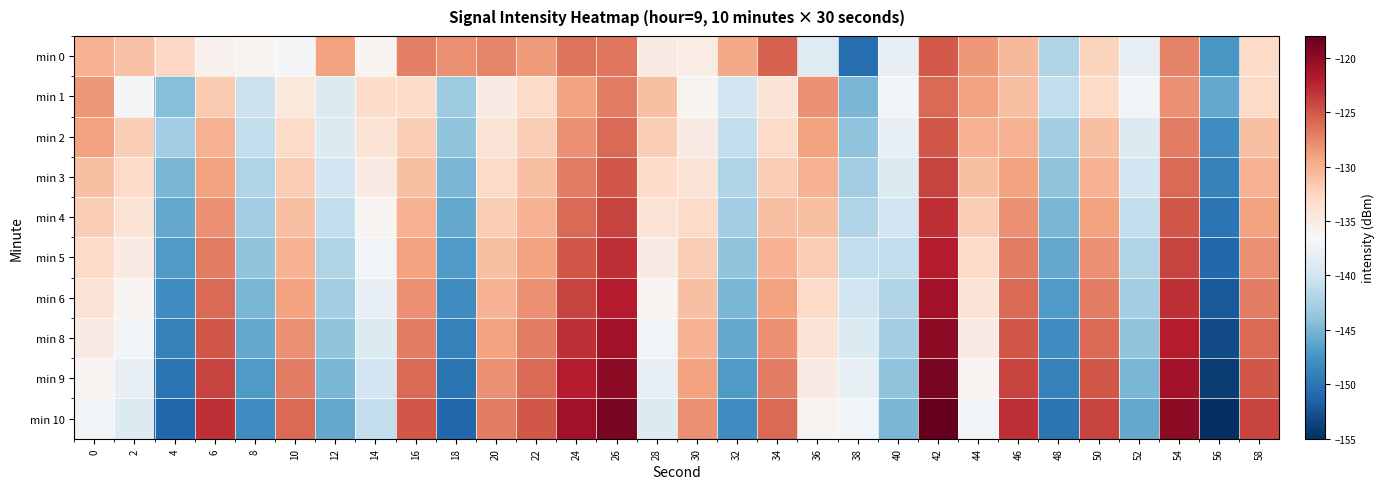

Reading left to right, what are all the values shown in this chart?

min 0: 0=-130.0	2=-131.1	4=-132.7	6=-135.7	8=-135.9	10=-136.7	12=-129.0	14=-136.0	16=-127.2	18=-128.1	20=-127.4	22=-128.7	24=-126.4	26=-126.6	28=-135.1	30=-135.2	32=-129.6	34=-125.6	36=-138.8	38=-150.5	40=-138.0	42=-125.2	44=-128.4	46=-130.5	48=-142.1	50=-132.4	52=-138.0	54=-127.3	56=-147.3	58=-133.0
min 1: 0=-128.5	2=-136.9	4=-144.3	6=-131.6	8=-140.5	10=-134.5	12=-139.0	14=-133.1	16=-133.1	18=-143.1	20=-135.0	22=-133.0	24=-129.0	26=-127.0	28=-131.0	30=-136.0	32=-140.0	34=-134.0	36=-128.0	38=-145.0	40=-137.0	42=-126.0	44=-129.0	46=-131.0	48=-141.0	50=-133.0	52=-137.0	54=-128.0	56=-146.0	58=-133.0
min 2: 0=-129.0	2=-132.0	4=-143.0	6=-130.0	8=-141.0	10=-133.0	12=-139.0	14=-134.0	16=-132.0	18=-144.0	20=-134.0	22=-132.0	24=-128.0	26=-126.0	28=-132.0	30=-135.0	32=-141.0	34=-133.0	36=-129.0	38=-144.0	40=-138.0	42=-125.0	44=-130.0	46=-130.0	48=-143.0	50=-131.0	52=-139.0	54=-127.0	56=-148.0	58=-131.0
min 3: 0=-131.0	2=-133.0	4=-145.0	6=-129.0	8=-142.0	10=-132.0	12=-140.0	14=-135.0	16=-131.0	18=-145.0	20=-133.0	22=-131.0	24=-127.0	26=-125.0	28=-133.0	30=-134.0	32=-142.0	34=-132.0	36=-130.0	38=-143.0	40=-139.0	42=-124.0	44=-131.0	46=-129.0	48=-144.0	50=-130.0	52=-140.0	54=-126.0	56=-149.0	58=-130.0
min 4: 0=-132.0	2=-134.0	4=-146.0	6=-128.0	8=-143.0	10=-131.0	12=-141.0	14=-136.0	16=-130.0	18=-146.0	20=-132.0	22=-130.0	24=-126.0	26=-124.0	28=-134.0	30=-133.0	32=-143.0	34=-131.0	36=-131.0	38=-142.0	40=-140.0	42=-123.0	44=-132.0	46=-128.0	48=-145.0	50=-129.0	52=-141.0	54=-125.0	56=-150.0	58=-129.0
min 5: 0=-133.0	2=-135.0	4=-147.0	6=-127.0	8=-144.0	10=-130.0	12=-142.0	14=-137.0	16=-129.0	18=-147.0	20=-131.0	22=-129.0	24=-125.0	26=-123.0	28=-135.0	30=-132.0	32=-144.0	34=-130.0	36=-132.0	38=-141.0	40=-141.0	42=-122.0	44=-133.0	46=-127.0	48=-146.0	50=-128.0	52=-142.0	54=-124.0	56=-151.0	58=-128.0
min 6: 0=-134.0	2=-136.0	4=-148.0	6=-126.0	8=-145.0	10=-129.0	12=-143.0	14=-138.0	16=-128.0	18=-148.0	20=-130.0	22=-128.0	24=-124.0	26=-122.0	28=-136.0	30=-131.0	32=-145.0	34=-129.0	36=-133.0	38=-140.0	40=-142.0	42=-121.0	44=-134.0	46=-126.0	48=-147.0	50=-127.0	52=-143.0	54=-123.0	56=-152.0	58=-127.0
min 8: 0=-135.0	2=-137.0	4=-149.0	6=-125.0	8=-146.0	10=-128.0	12=-144.0	14=-139.0	16=-127.0	18=-149.0	20=-129.0	22=-127.0	24=-123.0	26=-121.0	28=-137.0	30=-130.0	32=-146.0	34=-128.0	36=-134.0	38=-139.0	40=-143.0	42=-120.0	44=-135.0	46=-125.0	48=-148.0	50=-126.0	52=-144.0	54=-122.0	56=-153.0	58=-126.0
min 9: 0=-136.0	2=-138.0	4=-150.0	6=-124.0	8=-147.0	10=-127.0	12=-145.0	14=-140.0	16=-126.0	18=-150.0	20=-128.0	22=-126.0	24=-122.0	26=-120.0	28=-138.0	30=-129.0	32=-147.0	34=-127.0	36=-135.0	38=-138.0	40=-144.0	42=-119.0	44=-136.0	46=-124.0	48=-149.0	50=-125.0	52=-145.0	54=-121.0	56=-154.0	58=-125.0
min 10: 0=-137.0	2=-139.0	4=-151.0	6=-123.0	8=-148.0	10=-126.0	12=-146.0	14=-141.0	16=-125.0	18=-151.0	20=-127.0	22=-125.0	24=-121.0	26=-119.0	28=-139.0	30=-128.0	32=-148.0	34=-126.0	36=-136.0	38=-137.0	40=-145.0	42=-118.0	44=-137.0	46=-123.0	48=-150.0	50=-124.0	52=-146.0	54=-120.0	56=-155.0	58=-124.0